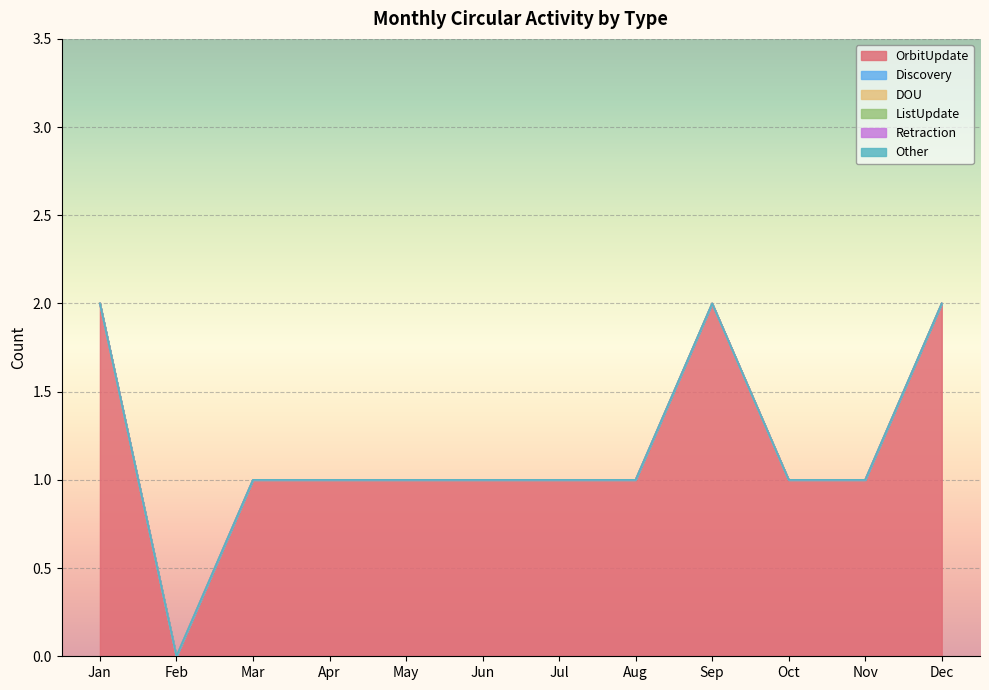

List the labels in order of OrbitUpdate value, smallest first.

Feb, Mar, Apr, May, Jun, Jul, Aug, Oct, Nov, Jan, Sep, Dec